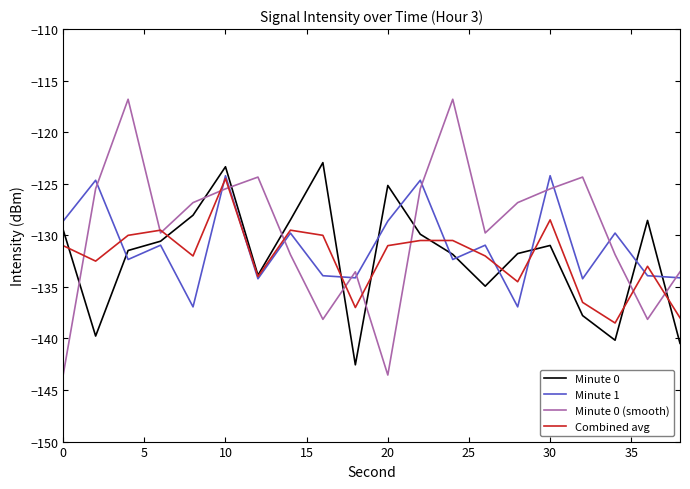

What is the maximum value for Minute 0?

-122.9